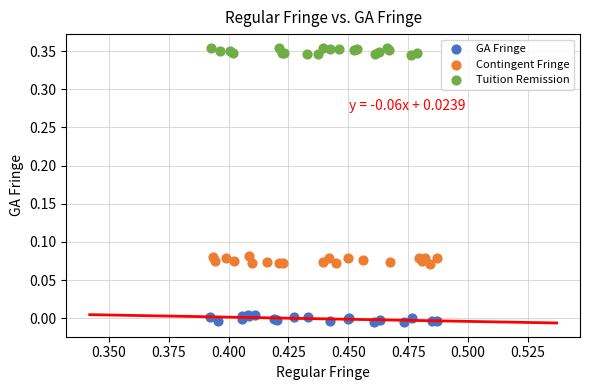

Which series reaches the minimum Y coordinate?

GA Fringe